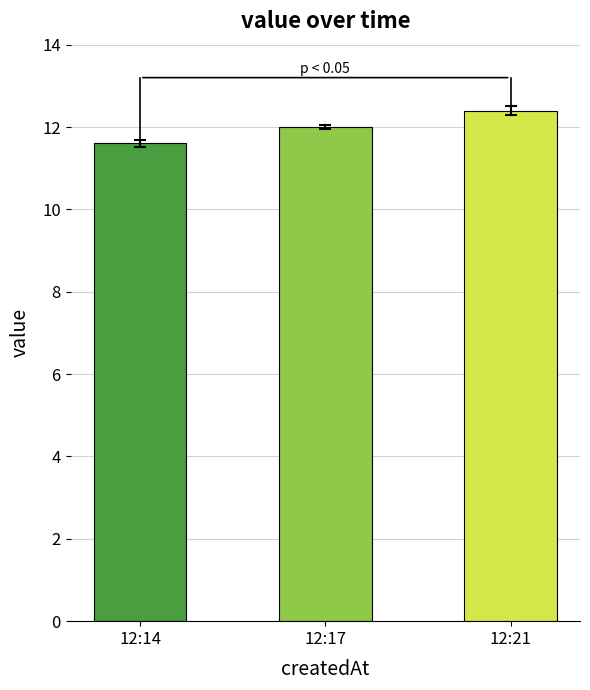

The value at 12:14 is 7.8. True or false?

False